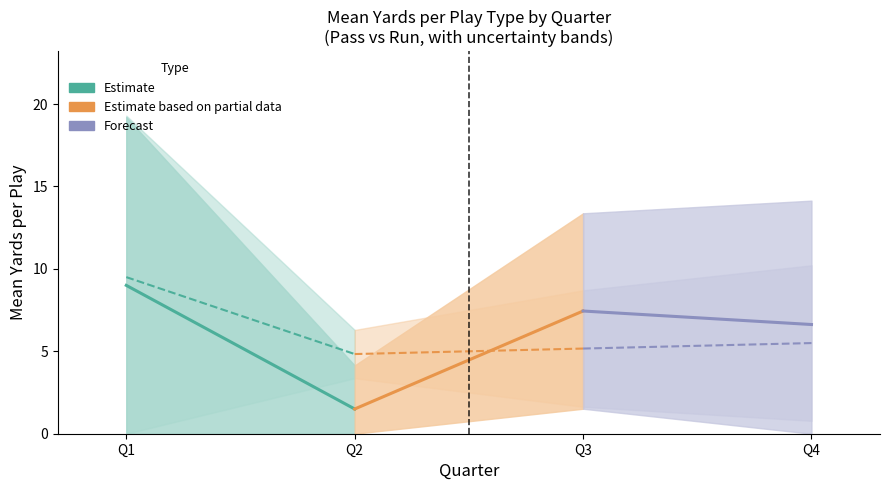

The Run (Estimate) series shows 4.8 at Q2. True or false?

True